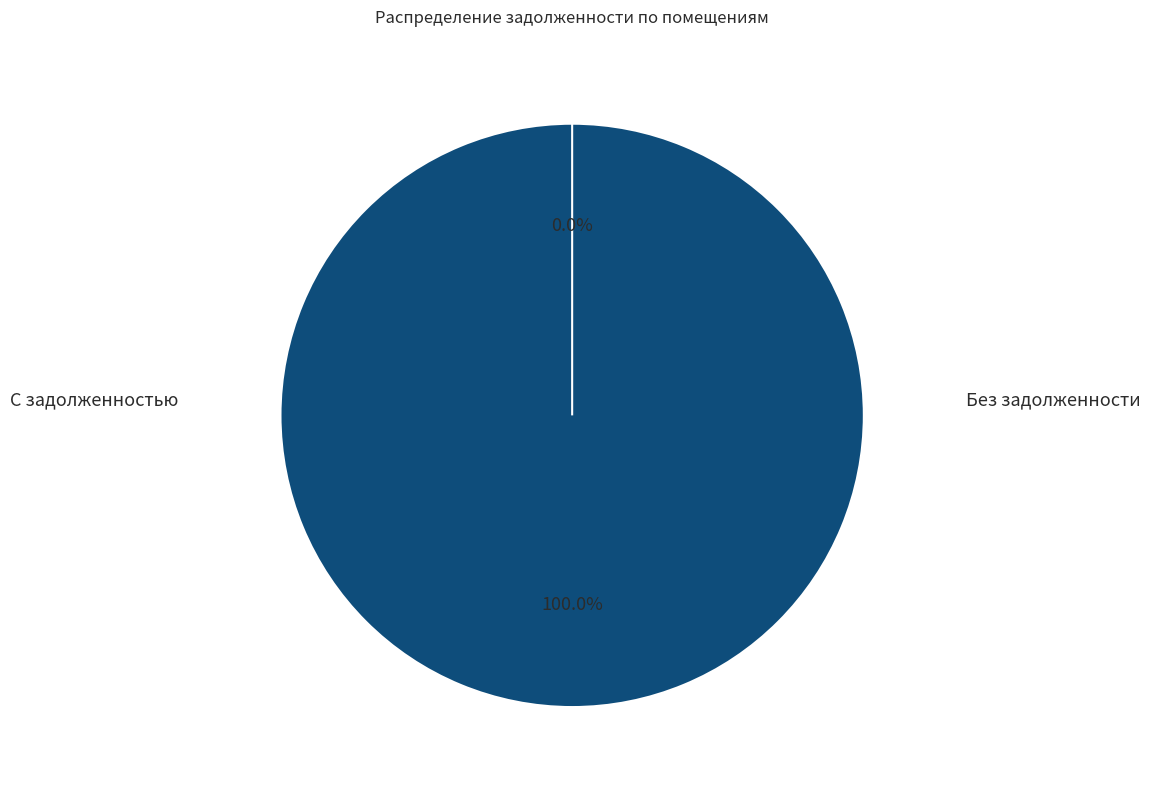

What is the change in value from 26 to 30?

+51425.7